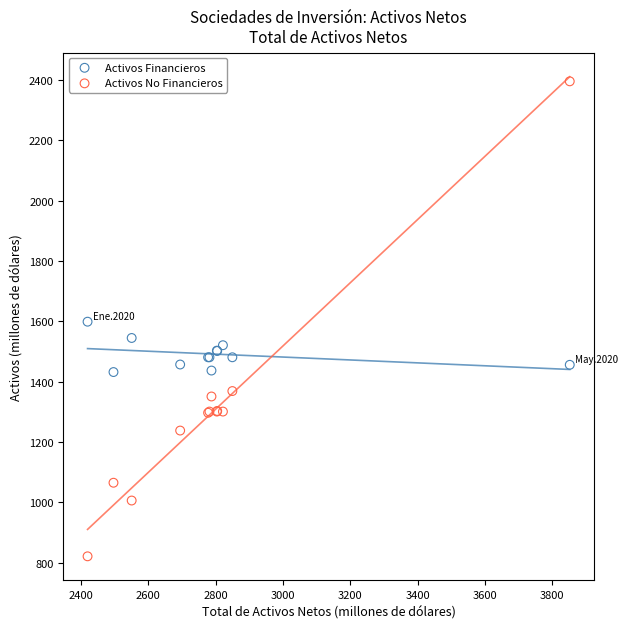

Which series reaches the maximum Y coordinate?

Activos No Financieros